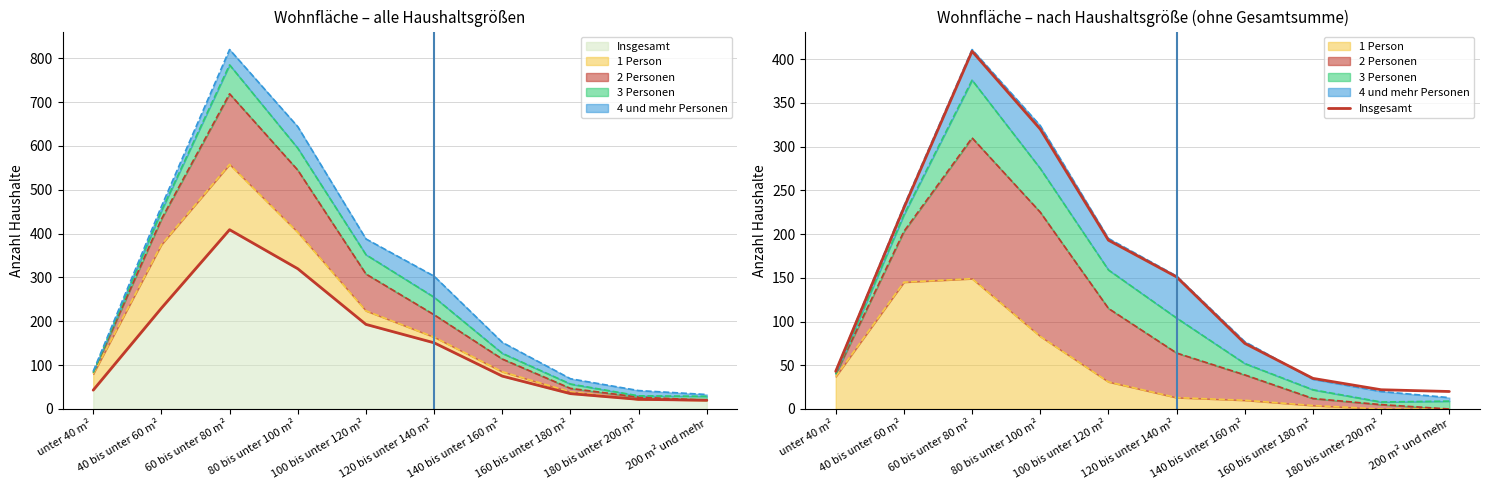

How many interior local peaks (higher than both neighbors) does the data have?

1